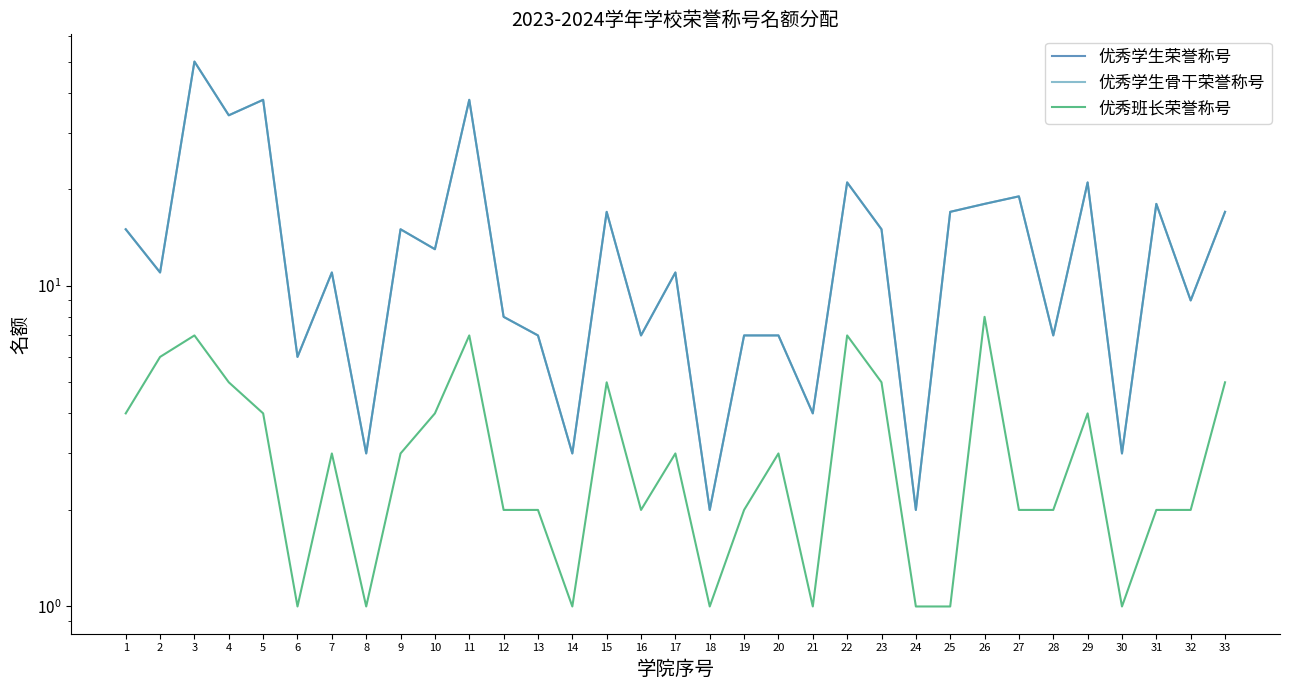

The 优秀班长荣誉称号 series shows 4 at 5. True or false?

True